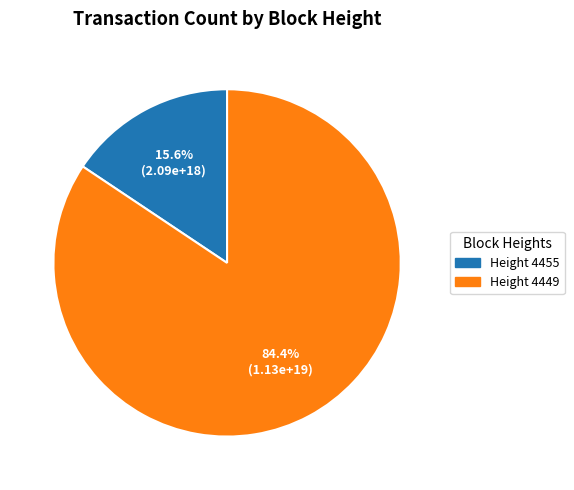

Is there any slice that represents more than half of the pie?

Yes